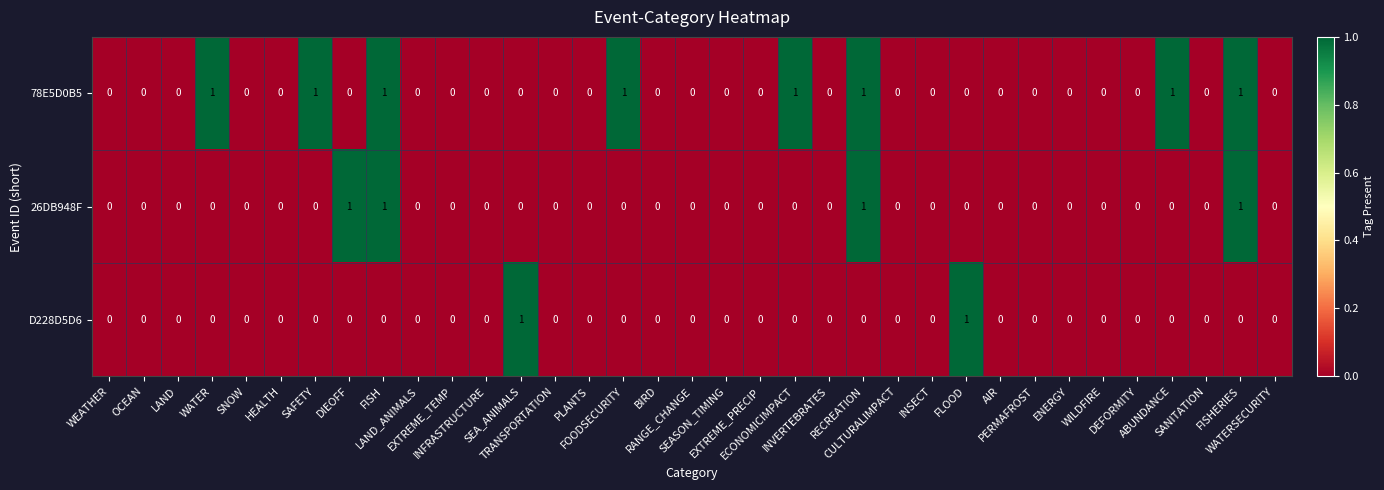

Which series has the largest total across all categories?

78E5D0B5